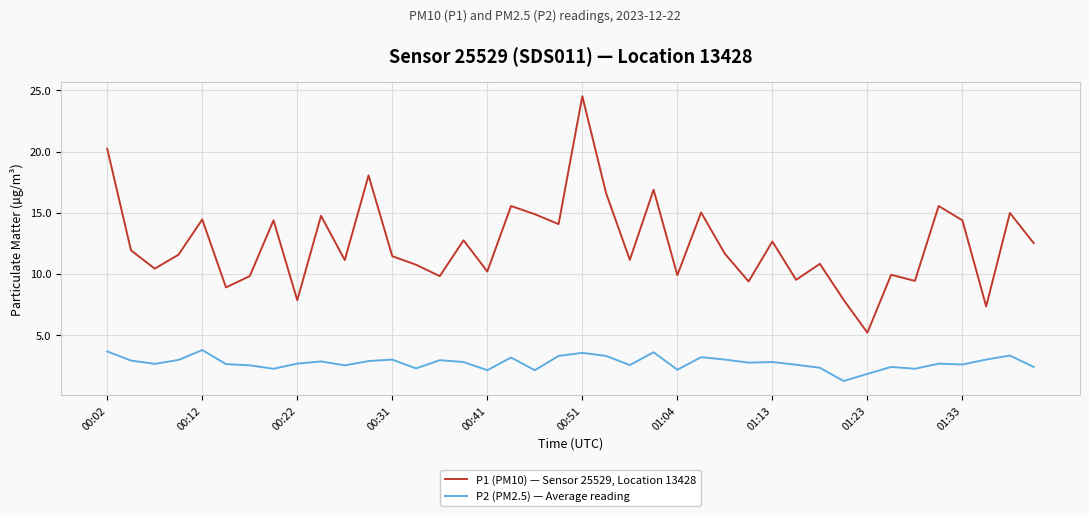

What is the maximum value for P1 (PM10) — Sensor 25529, Location 13428?

24.5